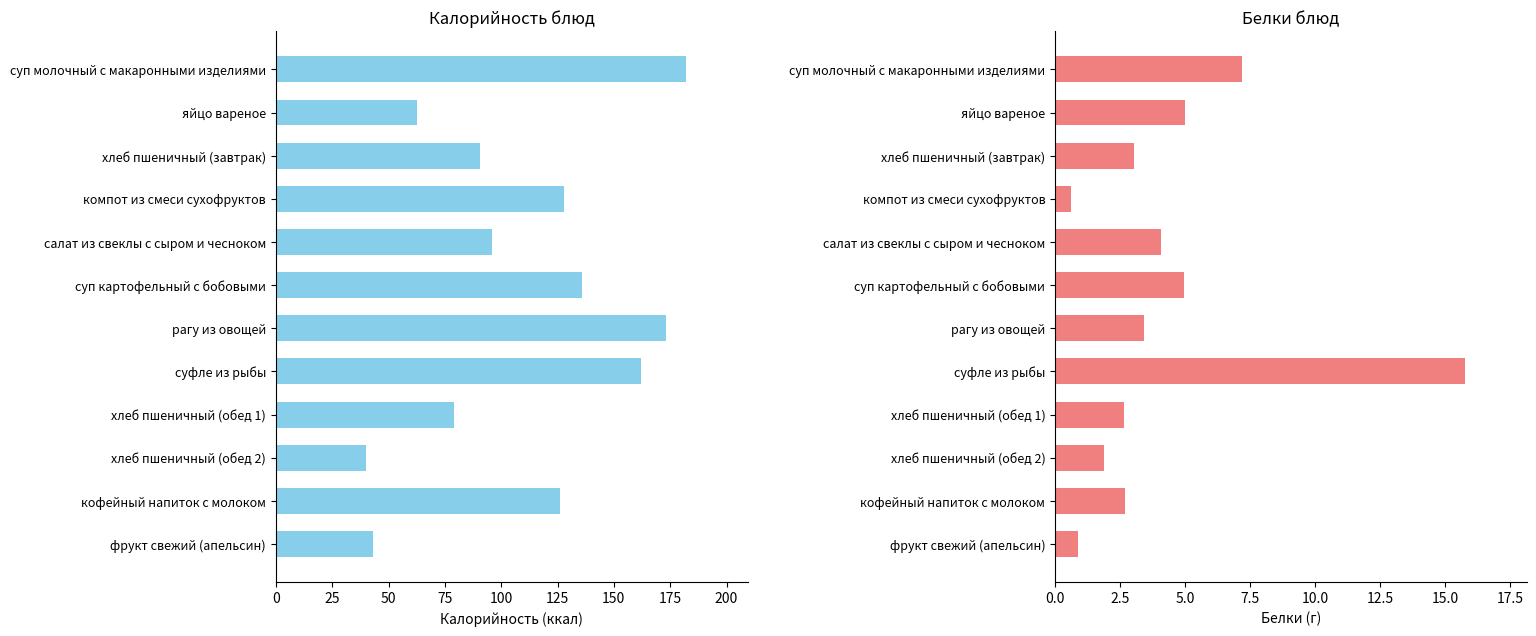

What is the difference between the maximum and minimum values in the Калорийность series?

142.0